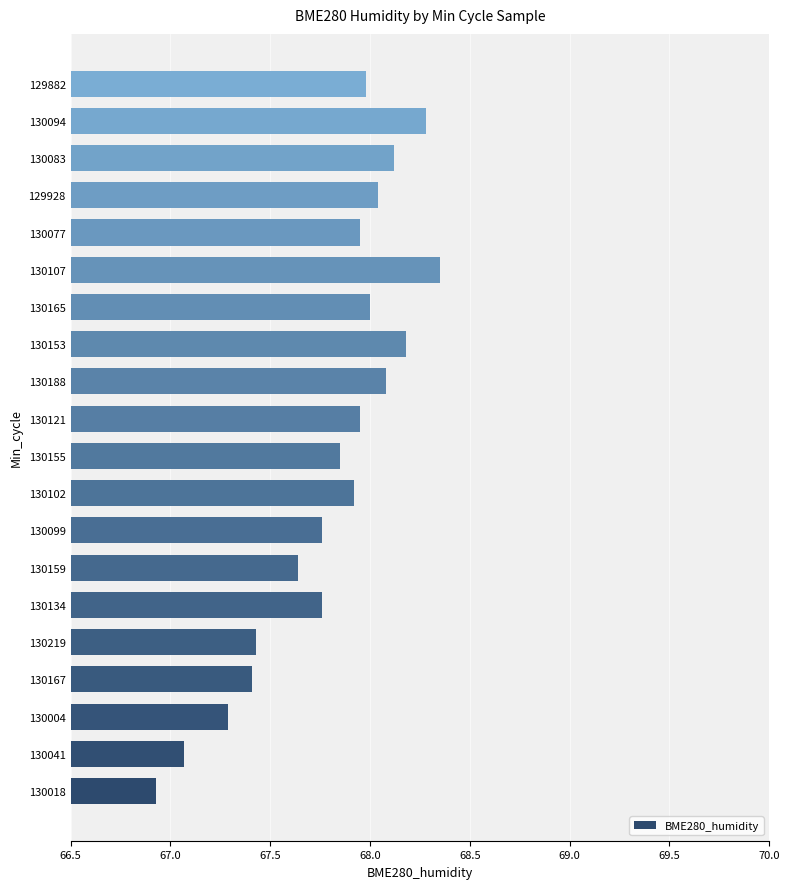

True or false: the data shows 97.1 at 130153.

False